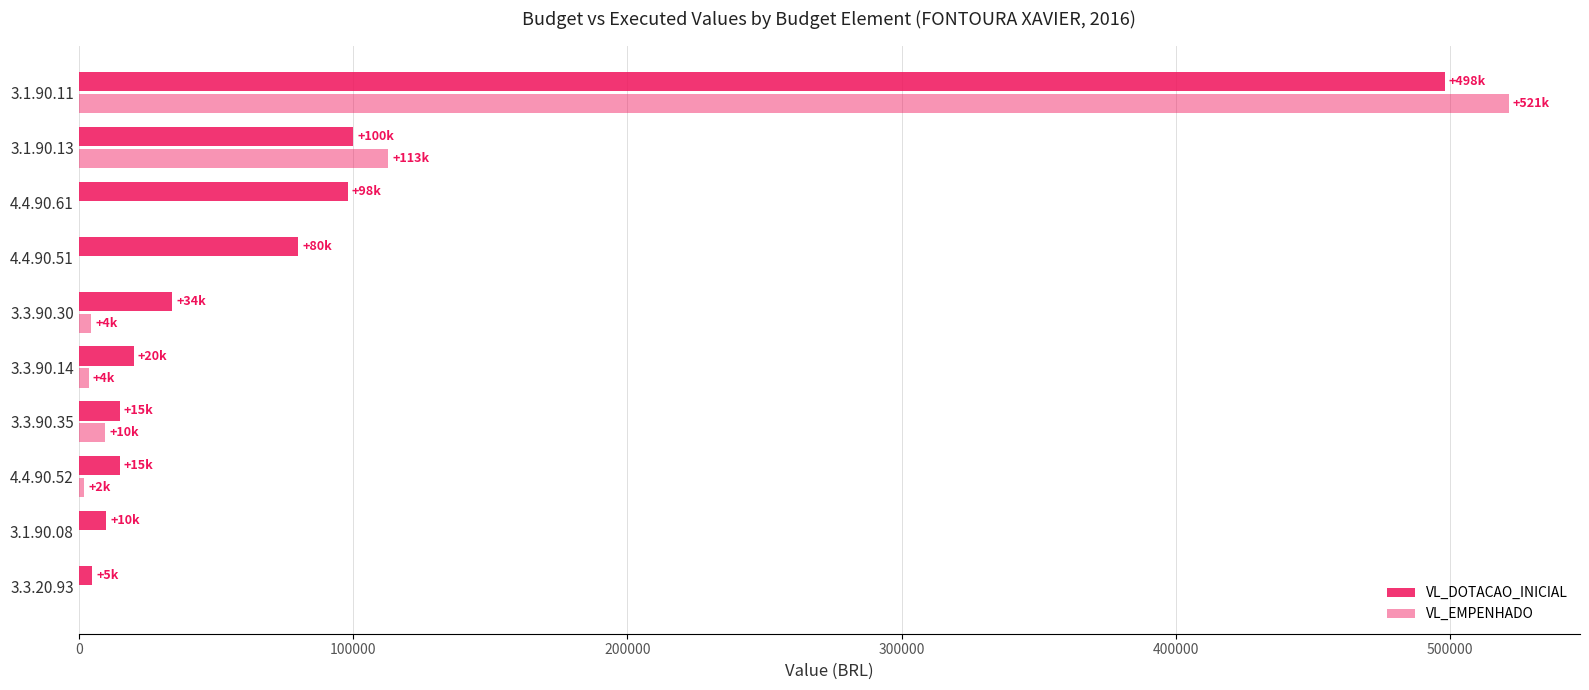

How many categories are shown in the chart?

10